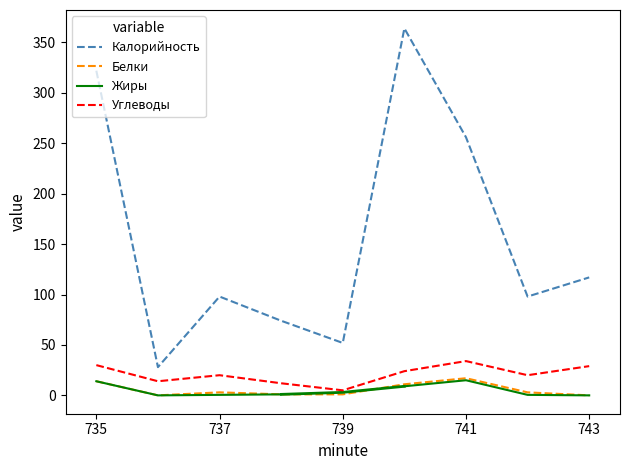

Where is Калорийность nearest to the value 196?

741